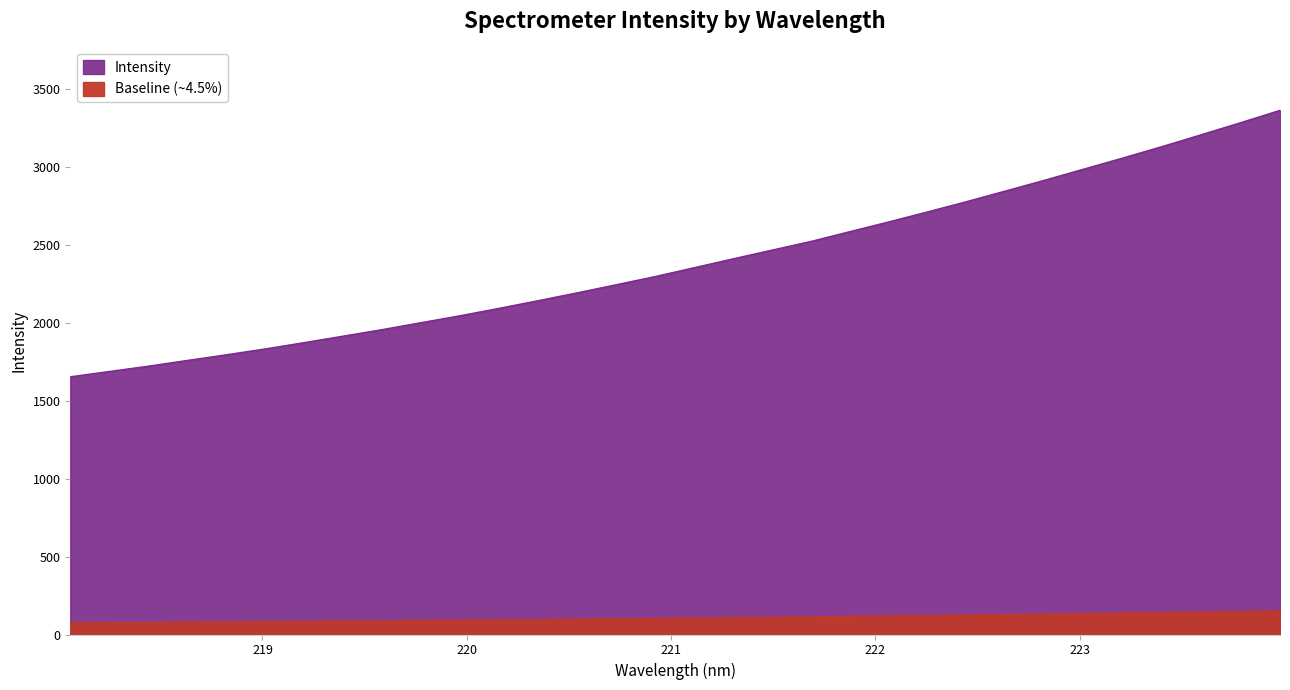

Reading left to right, extract all data points from this chart.

1654.4	1688.7	1722.9	1759.8	1796.0	1834.0	1874.6	1916.1	1958.2	2003.0	2047.6	2095.2	2144.4	2194.8	2246.7	2299.5	2356.3	2413.4	2469.5	2525.6	2588.7	2651.3	2716.0	2781.9	2850.4	2919.4	2990.6	3061.7	3134.7	3210.4	3287.0	3365.4